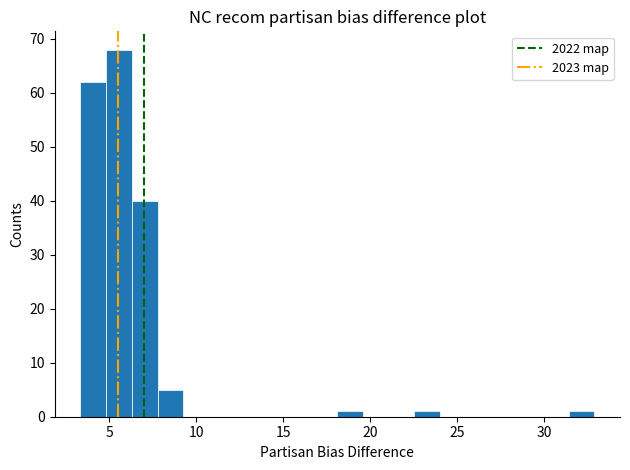

Around what value on the x-axis is the tallest bar? Give the approximate position of its centre, as read against the axis.

5.5